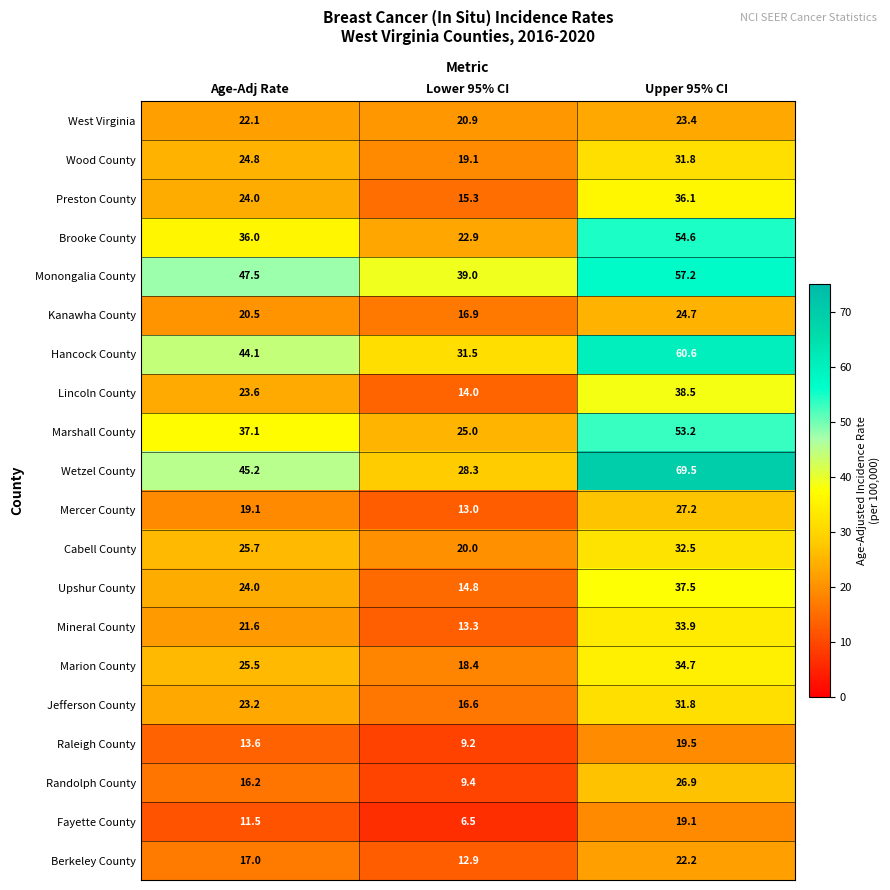

List the labels in order of Marion County value, smallest first.

Lower 95% CI, Age-Adj Rate, Upper 95% CI